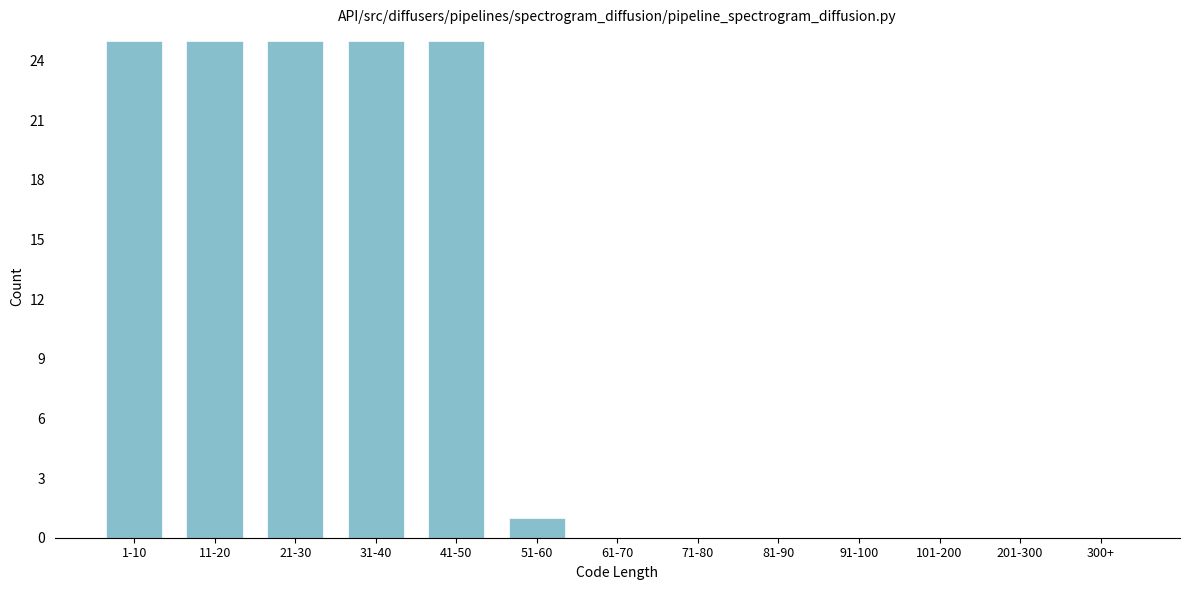

Reading left to right, what are all the values shown in this chart?

1-10=25	11-20=25	21-30=25	31-40=25	41-50=25	51-60=1	61-70=0	71-80=0	81-90=0	91-100=0	101-200=0	201-300=0	300+=0